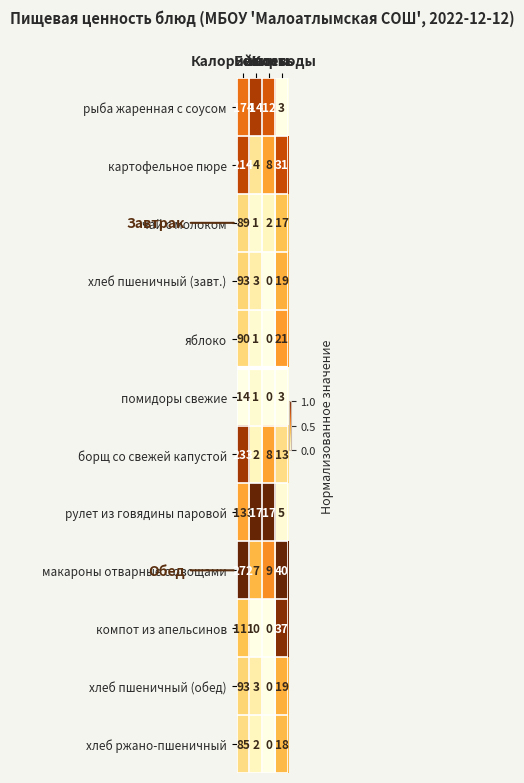

At how many categories does at least one series exceed 0?

4